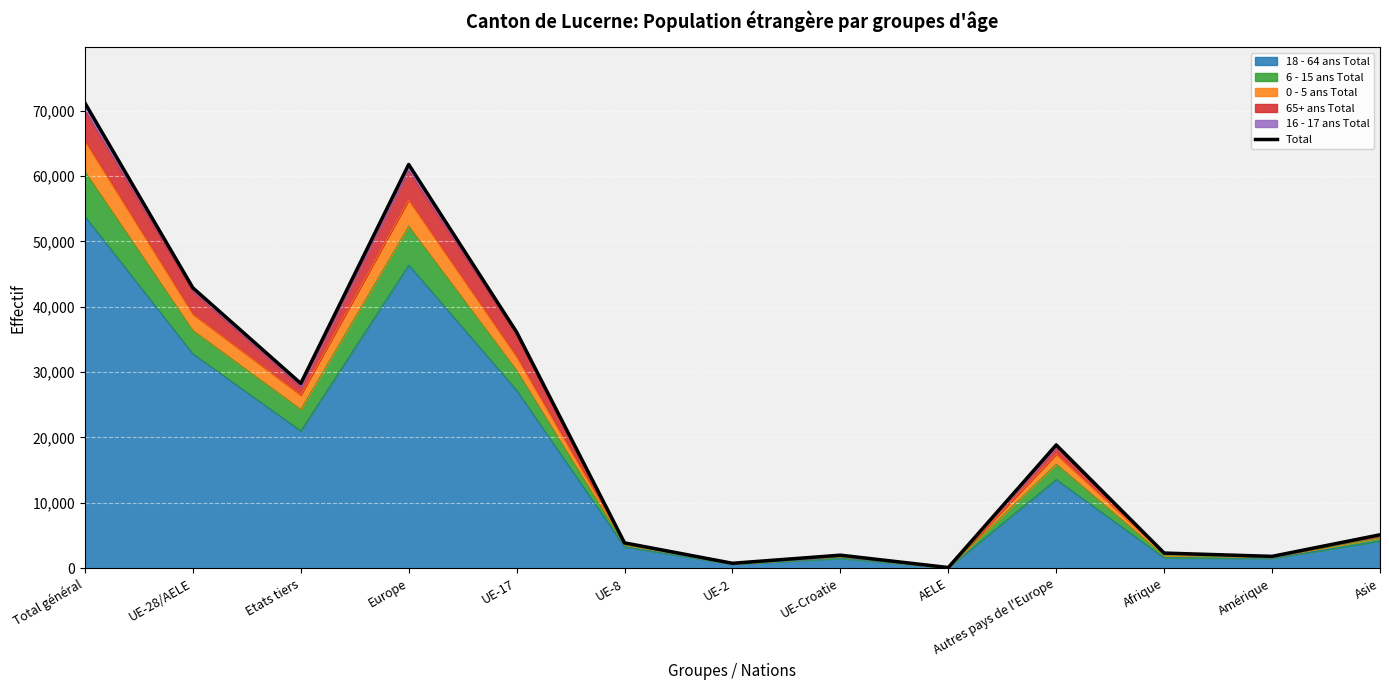

True or false: there are more than 1 points higher than both neighbors.

True